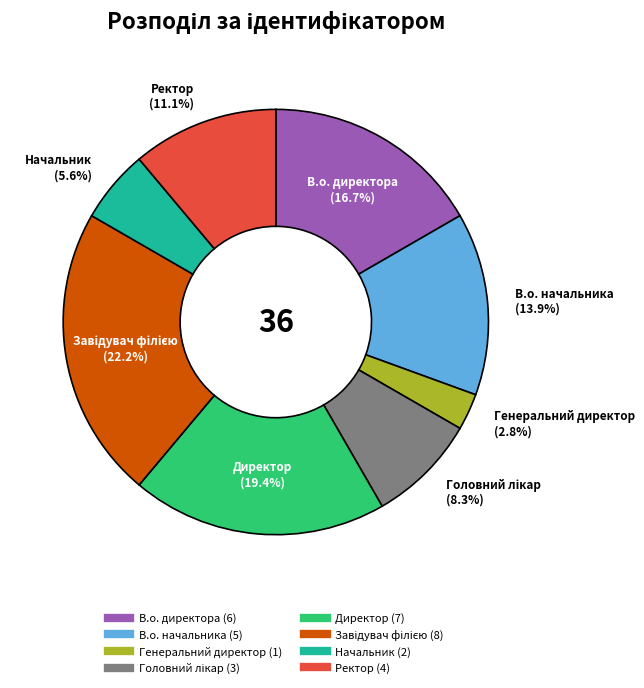

What is the smallest slice in the pie chart?

Генеральний директор